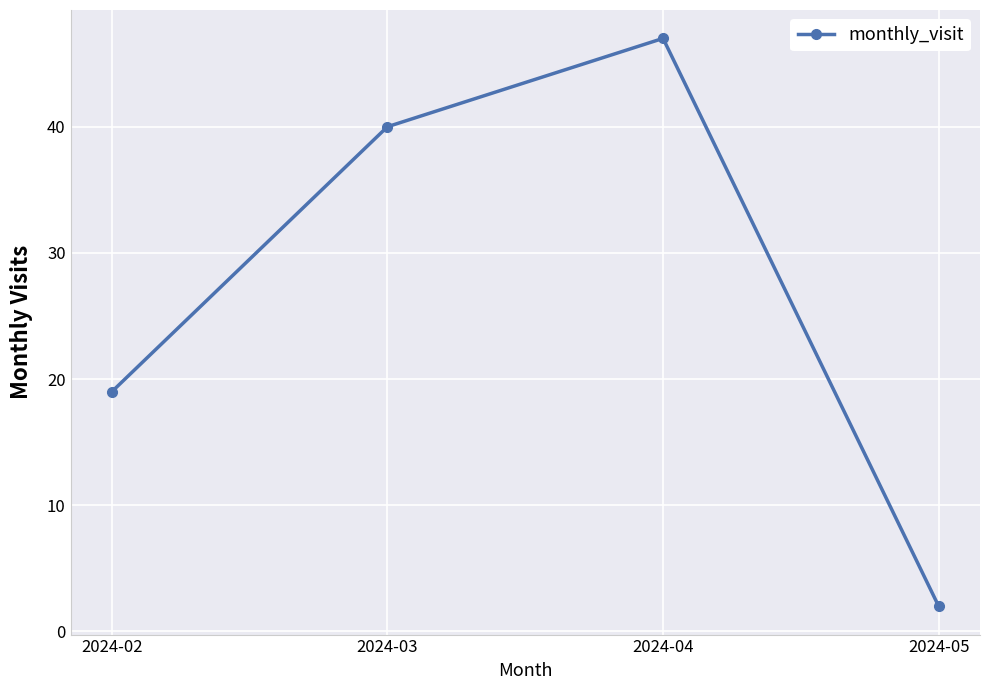

The value at 2024-04 is 84. True or false?

False